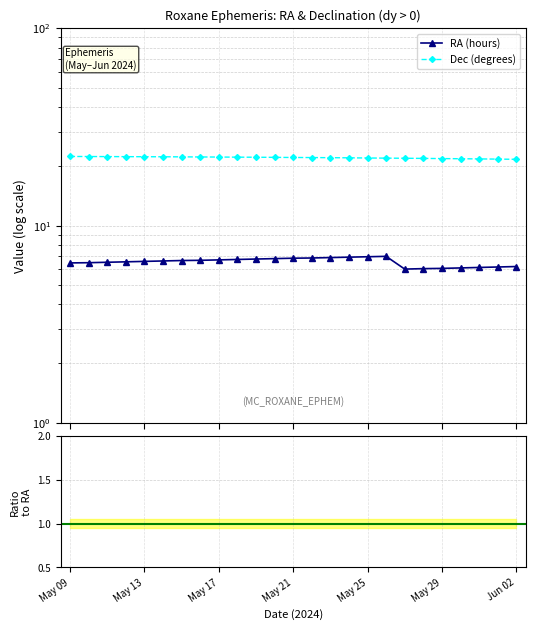

Is the value of Dec/RA ratio at May 21 greater than the value of Dec (degrees) at 21?

No